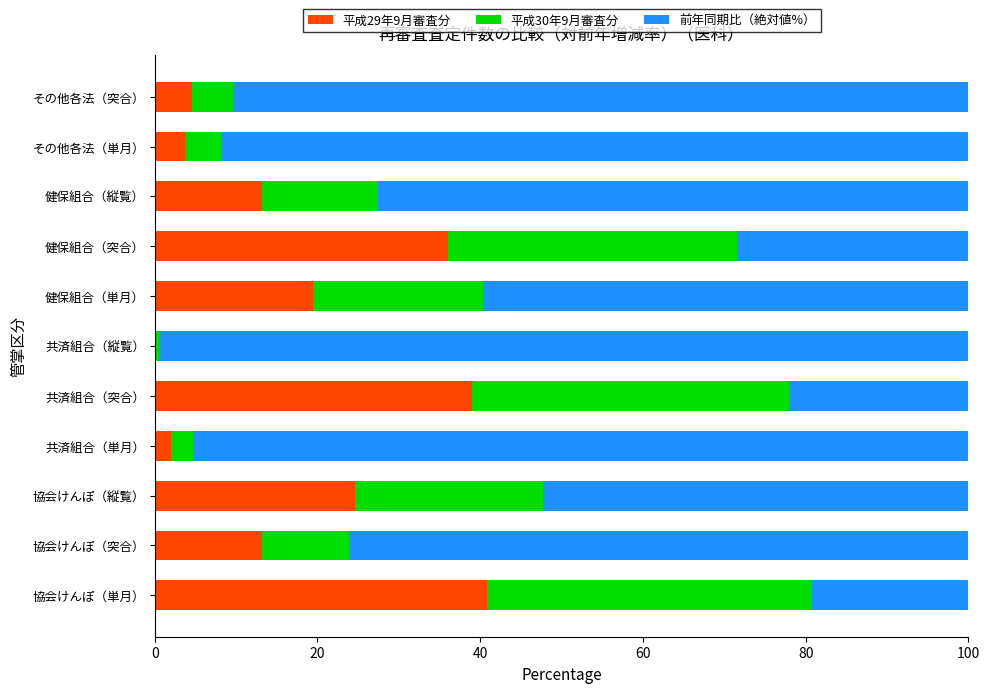

True or false: 平成29年9月審査分 has a value of 19.5 at 健保組合（単月）.

True